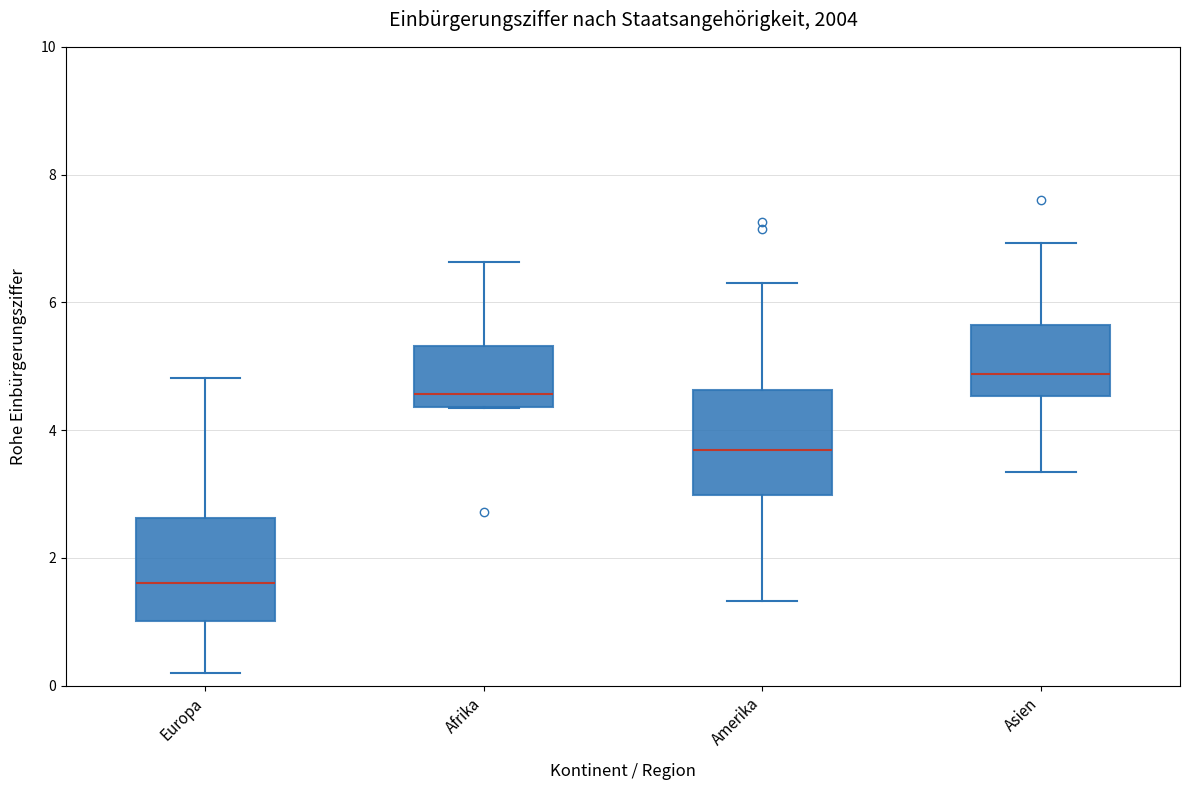

Reading left to right, read every box against the y-axis: the position of its median line, the range the box covers, and the ends of its whiskers. The values are not printed on the chart, so give them approximately, as read against the axis.

Europa: median 1.6, box 1.0 to 2.6, whiskers 0.2 to 4.8
Afrika: median 4.6, box 4.4 to 5.4, whiskers 4.4 to 6.6
Amerika: median 3.6, box 3.0 to 4.6, whiskers 1.4 to 6.4
Asien: median 4.8, box 4.6 to 5.6, whiskers 3.4 to 7.0